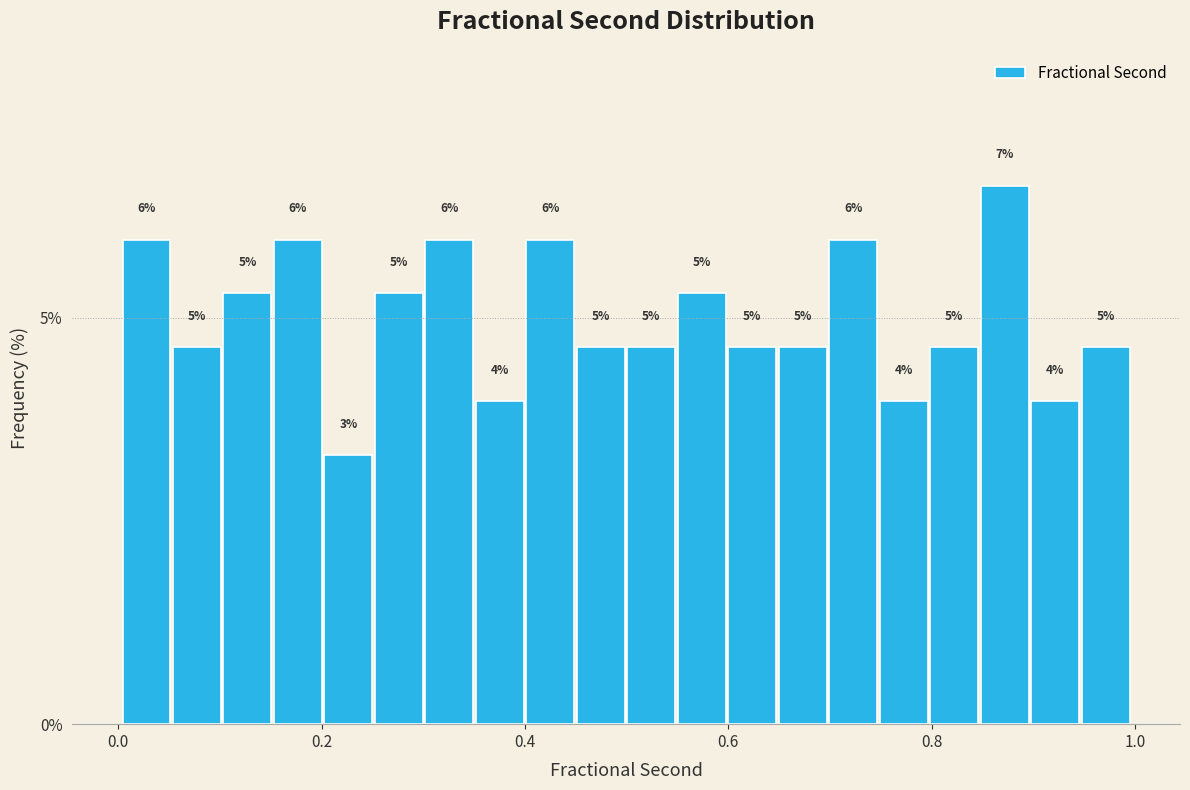

Around what value on the x-axis is the tallest bar? Give the approximate position of its centre, as read against the axis.

0.88